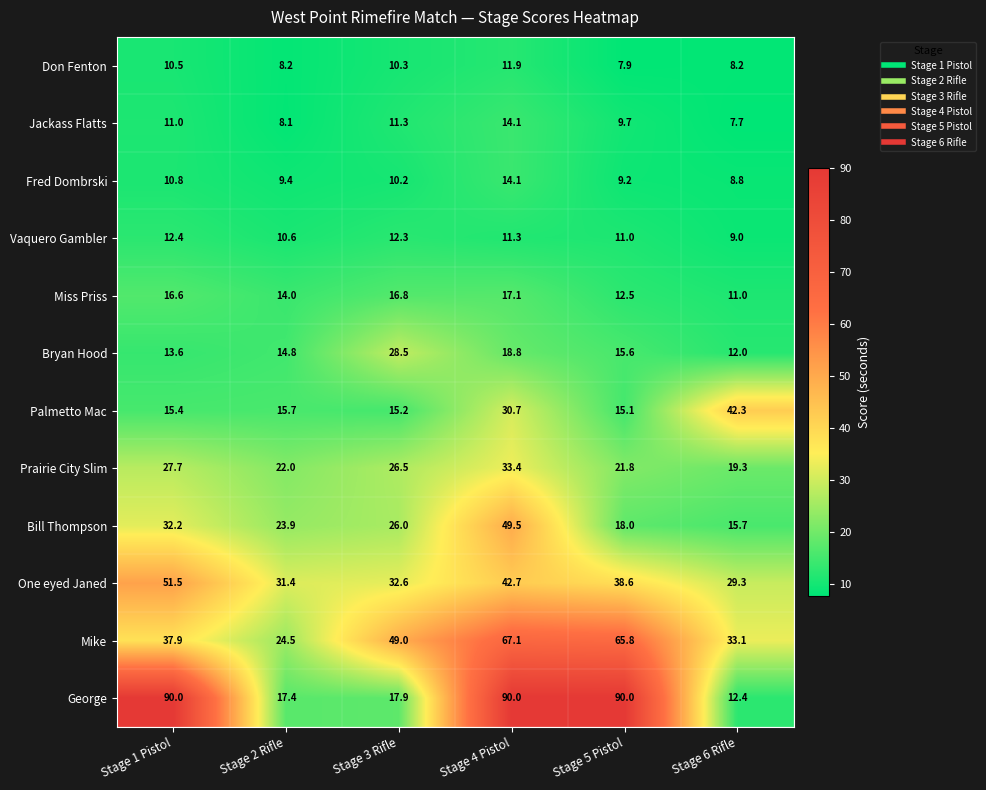

Rank the categories by Bryan Hood value from lowest to highest.

Stage 6 Rifle, Stage 1 Pistol, Stage 2 Rifle, Stage 5 Pistol, Stage 4 Pistol, Stage 3 Rifle